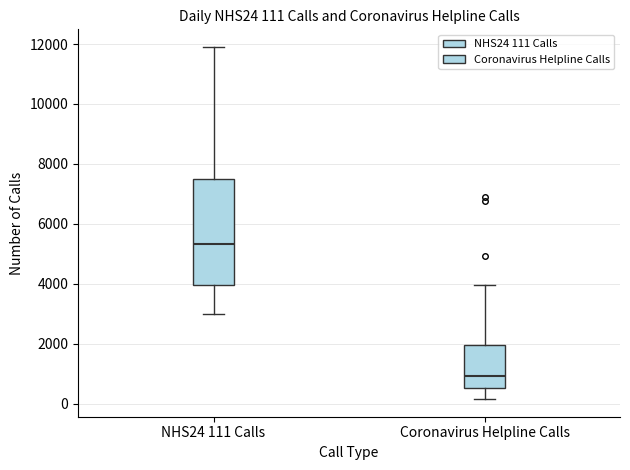

Comparing the boxes themselves (not the whiskers), which one is the tallest?

NHS24 111 Calls